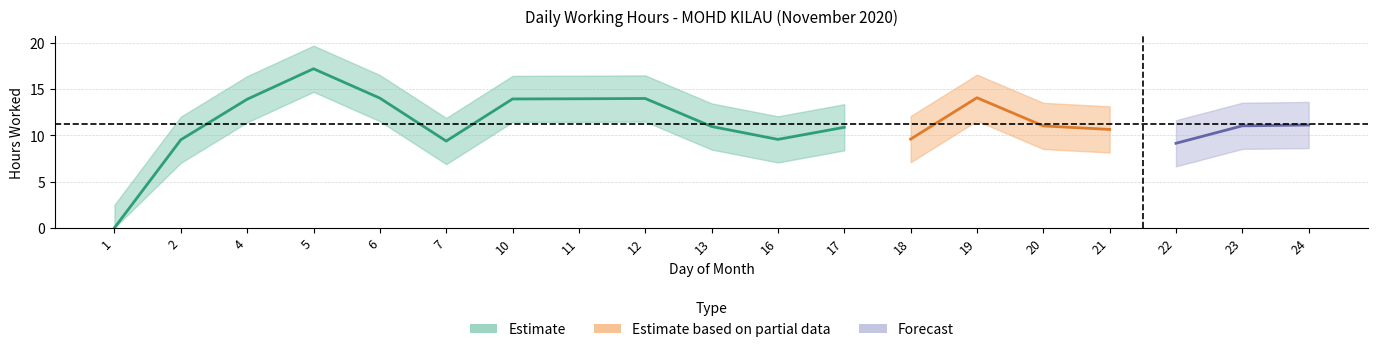

What is the value of the 13th point from the left?

9.6